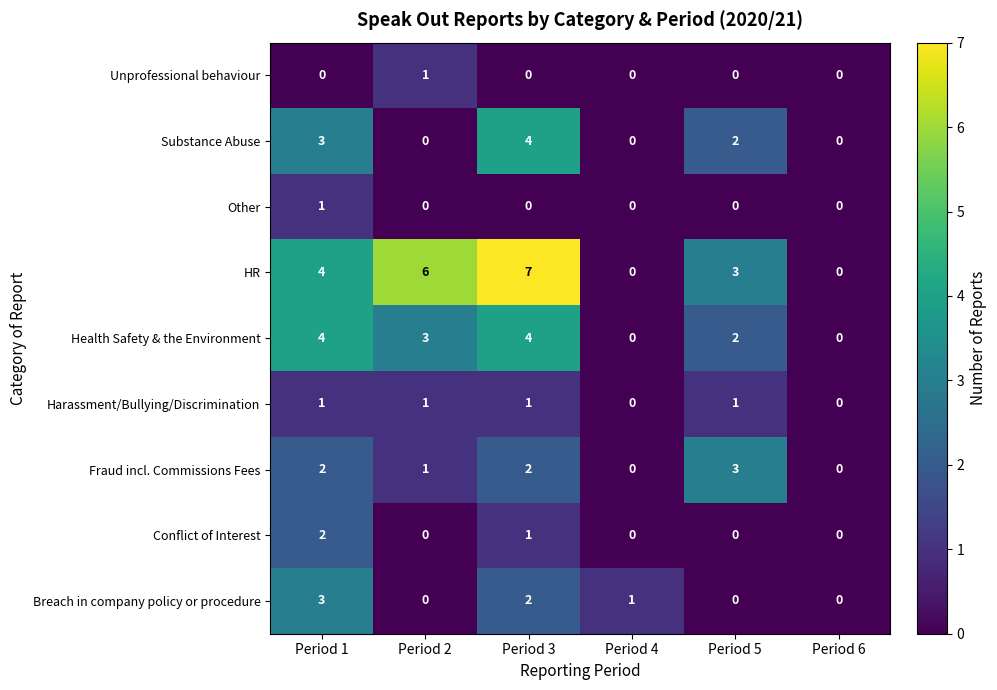

Count the number of data series in this chart.

9